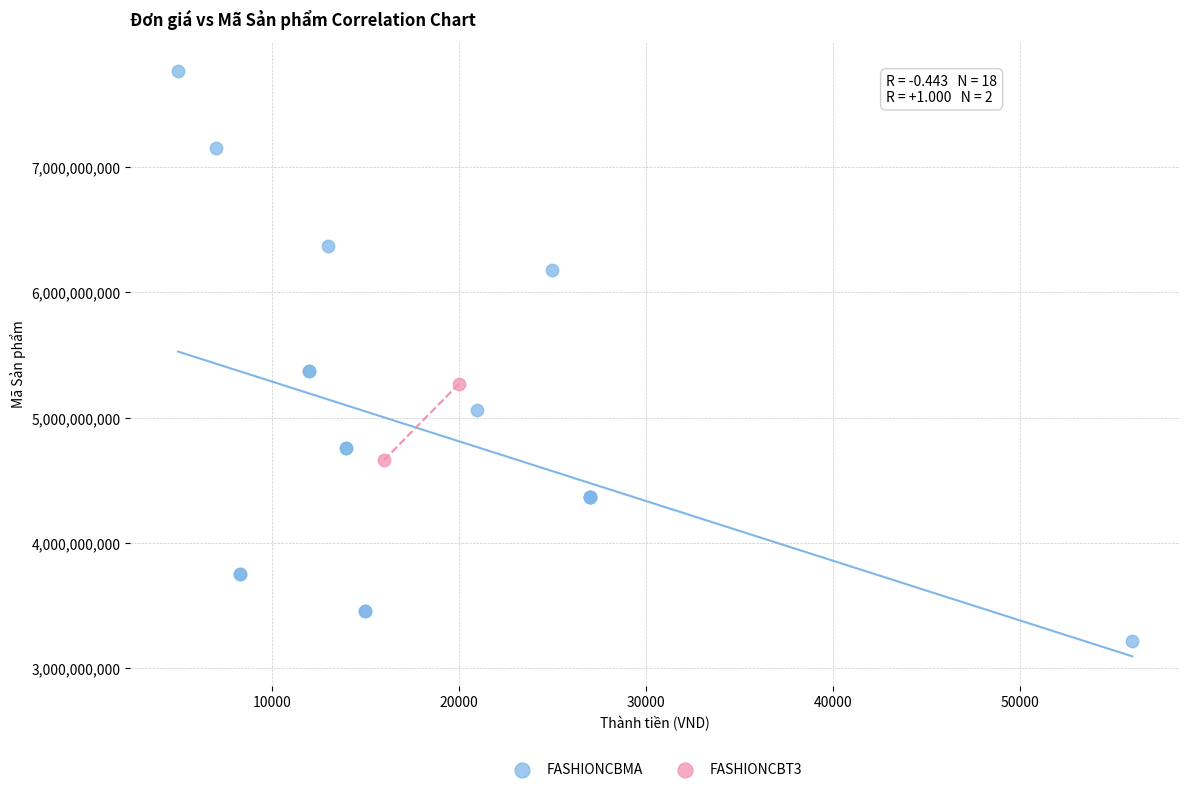

What are all the series names shown in the legend?

FASHIONCBMA, FASHIONCBT3